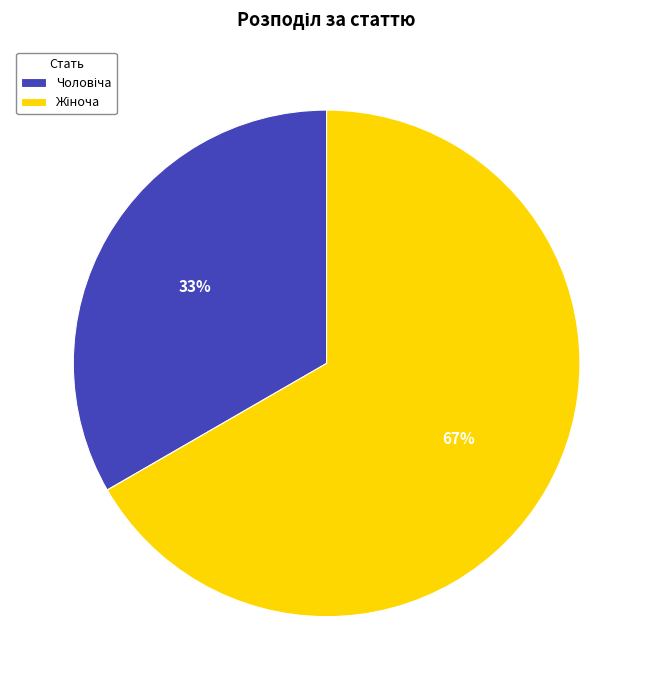

How many segments does this pie chart have?

2